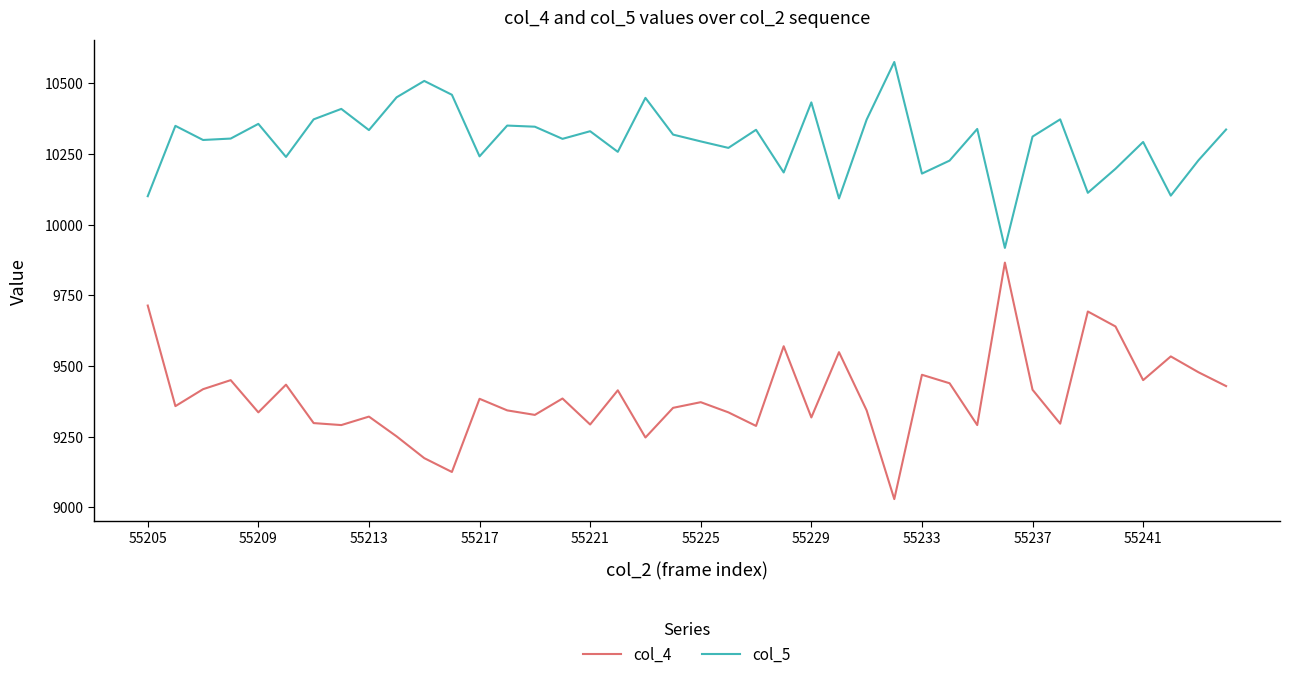

What is the maximum value shown in the chart?

10576